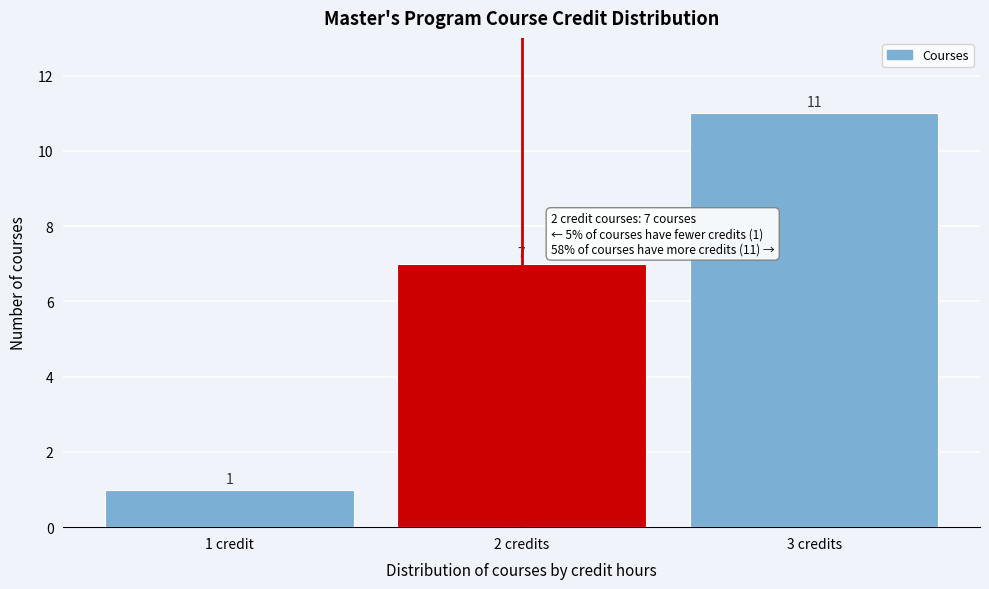

Reading left to right, extract all data points from this chart.

1 credit=1	2 credits=7	3 credits=11